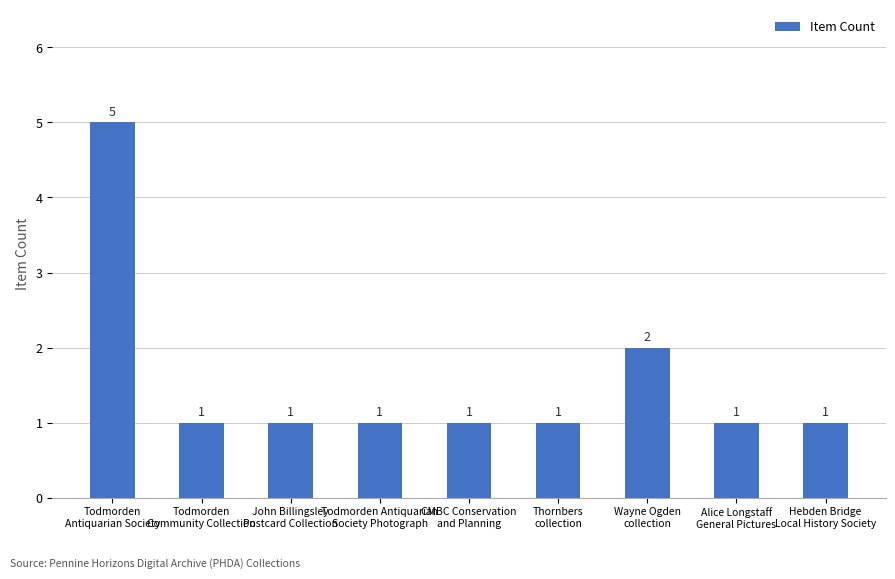

What is the difference between the second highest and minimum values?

1